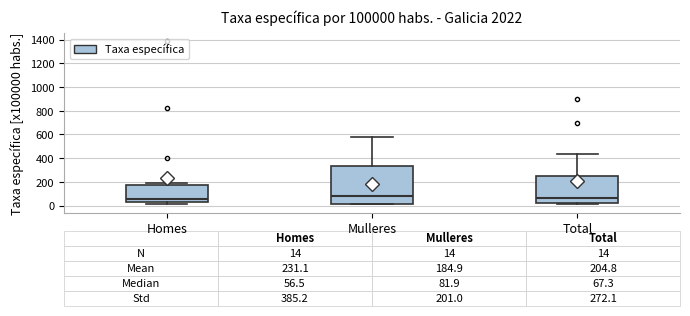

Comparing the boxes themselves (not the whiskers), which one is the tallest?

Mulleres